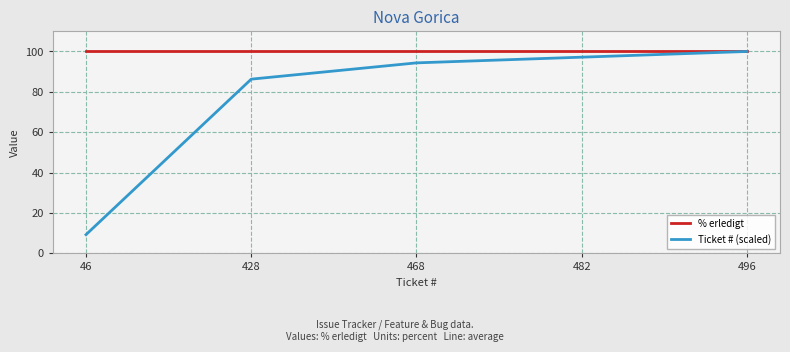

What is the highest value of the Ticket # (scaled) series?

100.0